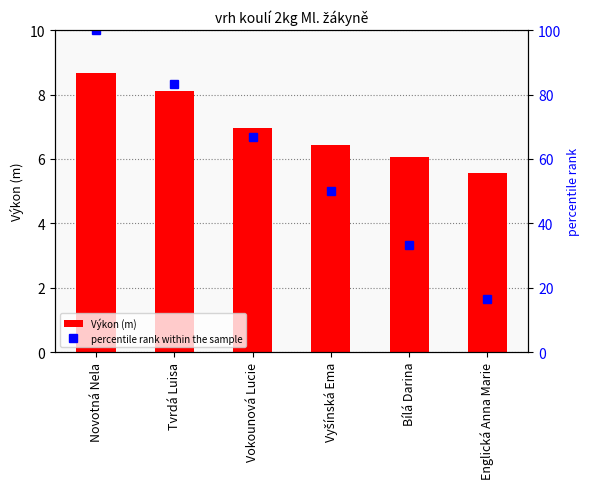

At which label does percentile rank within the sample reach its peak?

Novotná Nela